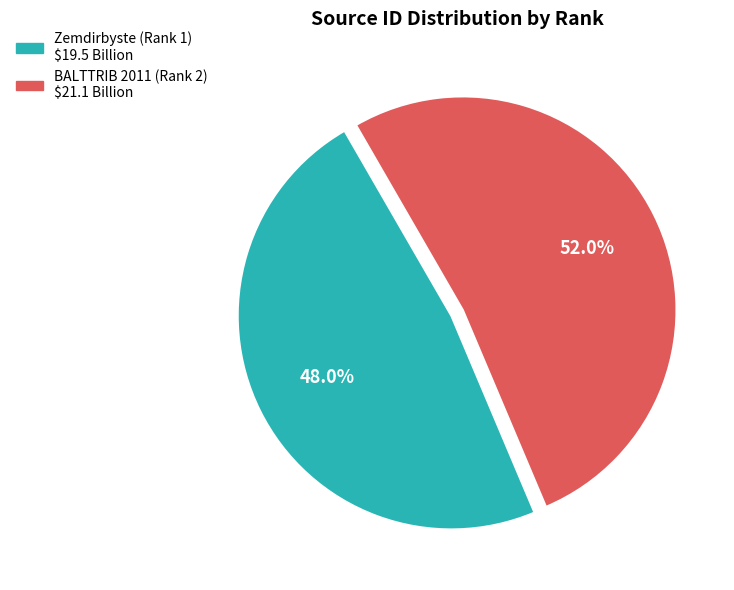

To the nearest percent, what portion does Zemdirbyste (Rank 1) represent?

48%